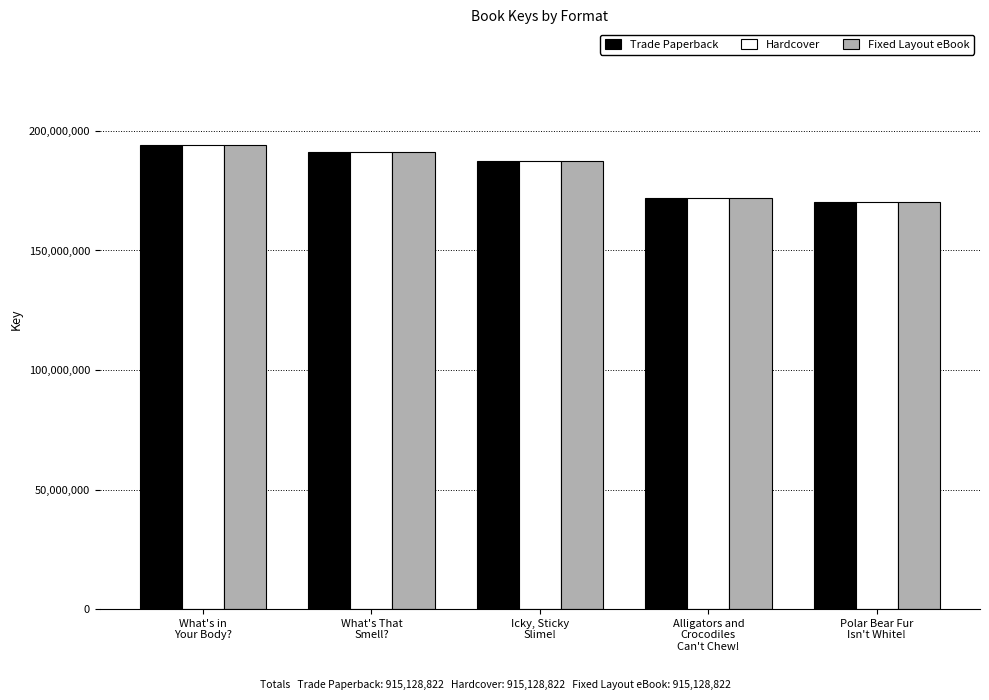

The value of Fixed Layout eBook at What's That
Smell? is 191276967. True or false?

True